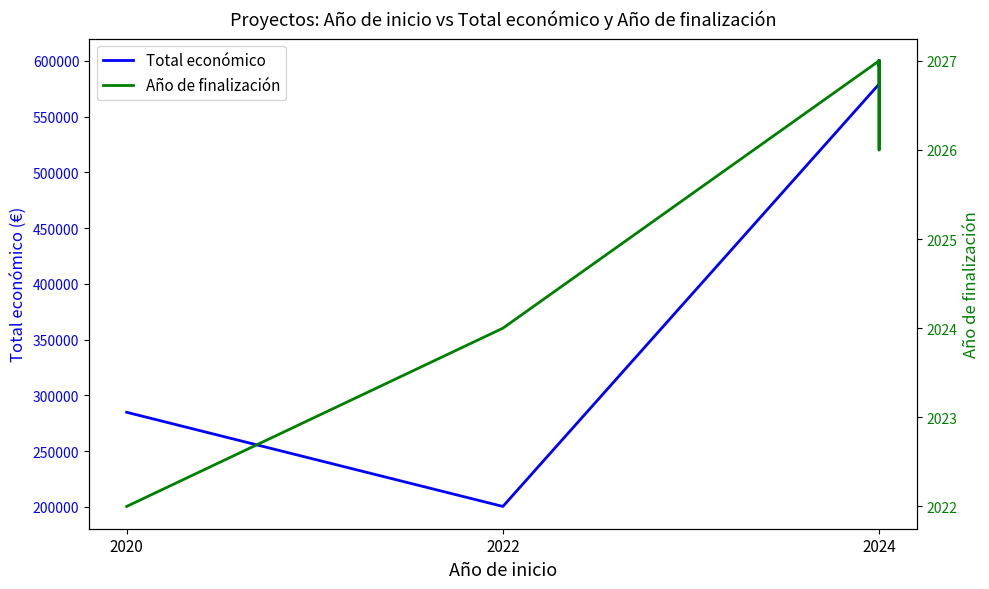

True or false: Total económico and Año de finalización intersect in this chart.

False